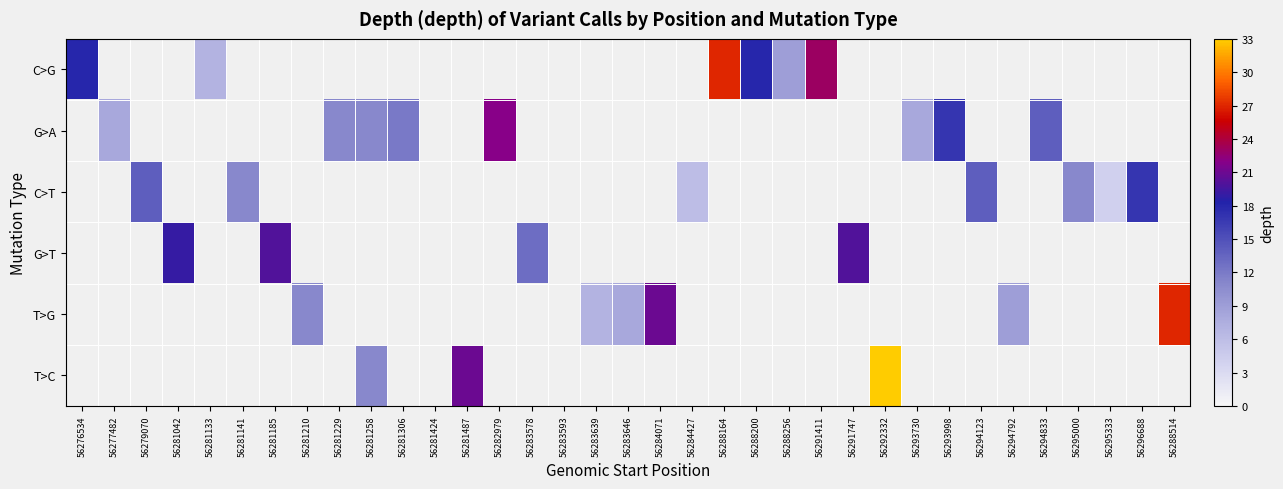

What is the smallest value displayed?

4.0